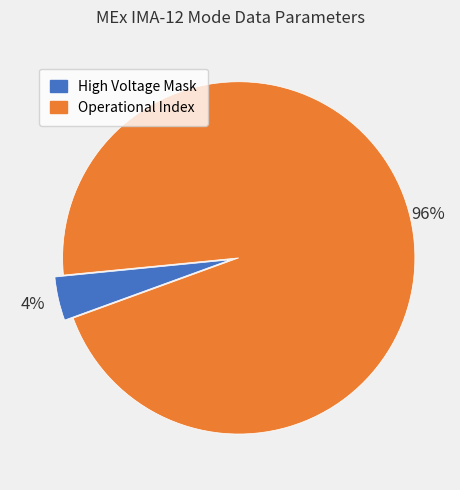

To the nearest percent, what is the average slice percentage?

50%